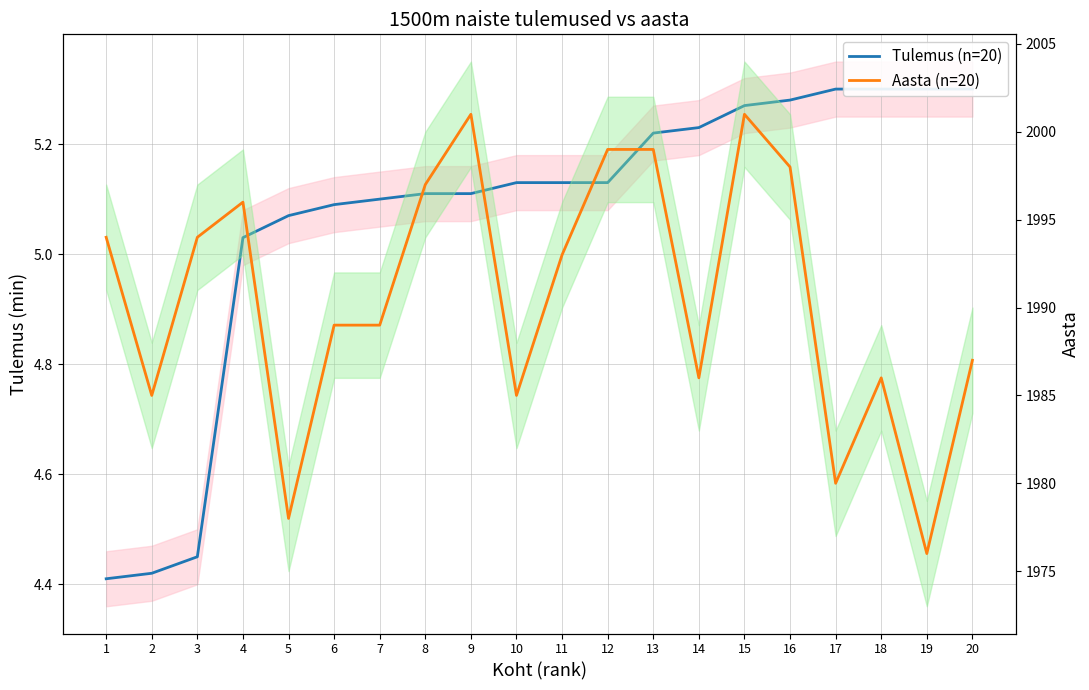

What are all the series names shown in the legend?

Tulemus (n=20), Aasta (n=20)